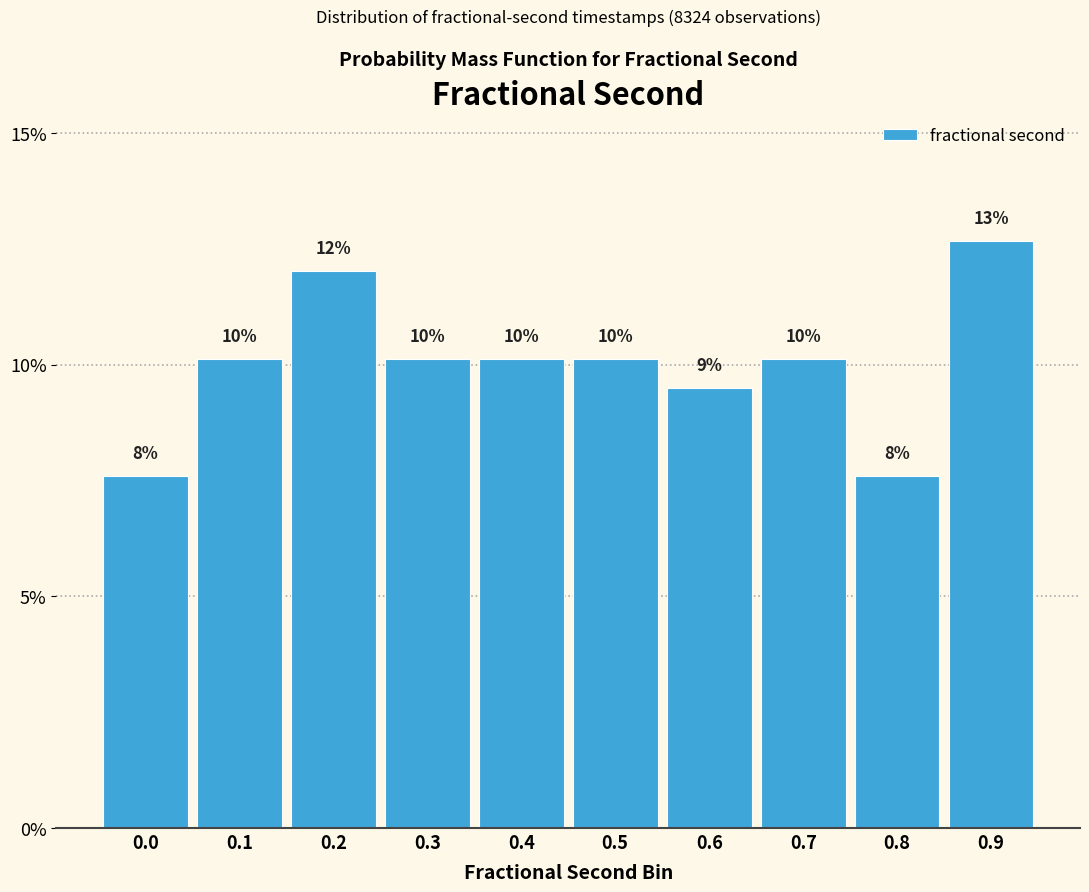

How many bars are there in total?

10